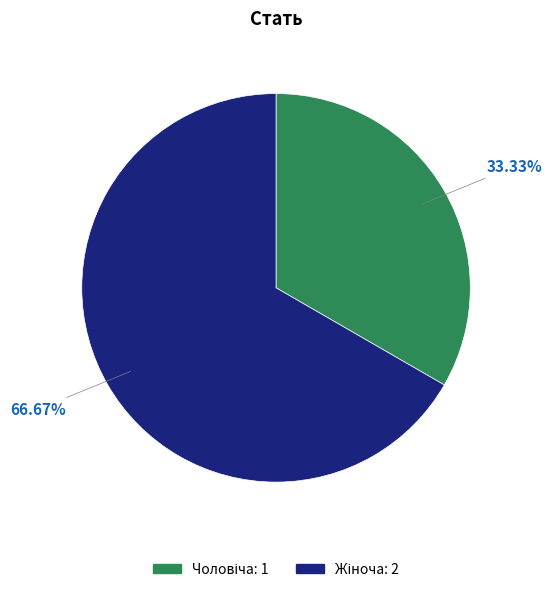

How many segments does this pie chart have?

2